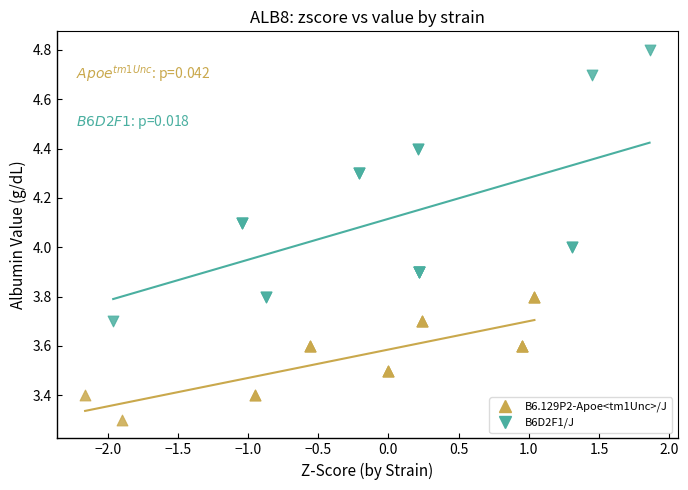

Which series contains the highest Y value?

B6D2F1/J